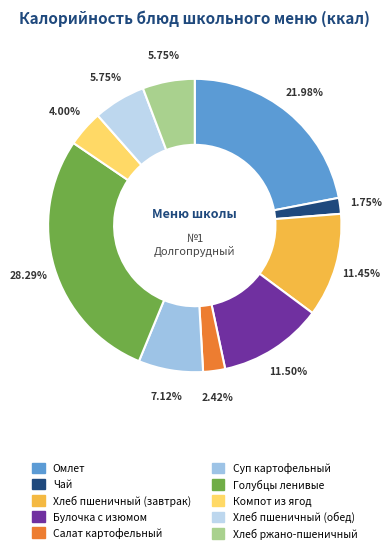

What is the change in value from Омлет to Хлеб пшеничный (завтрак)?

-144.4